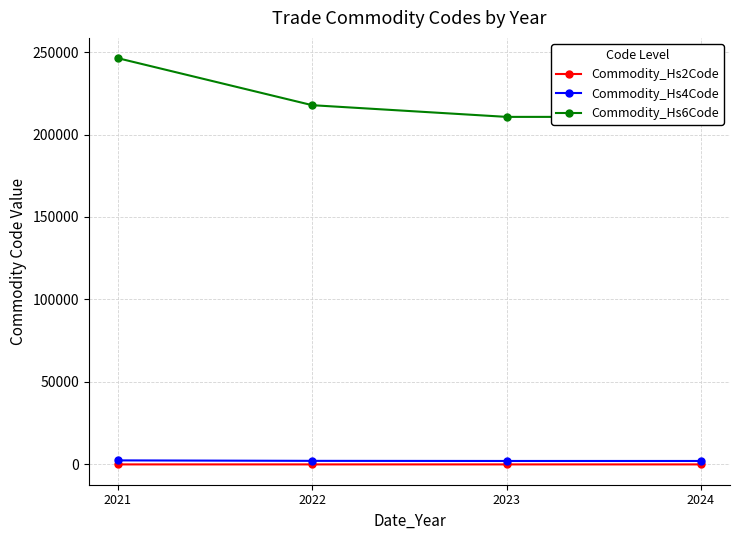

Which series changed the most between 2023 and 2024?

Commodity_Hs2Code